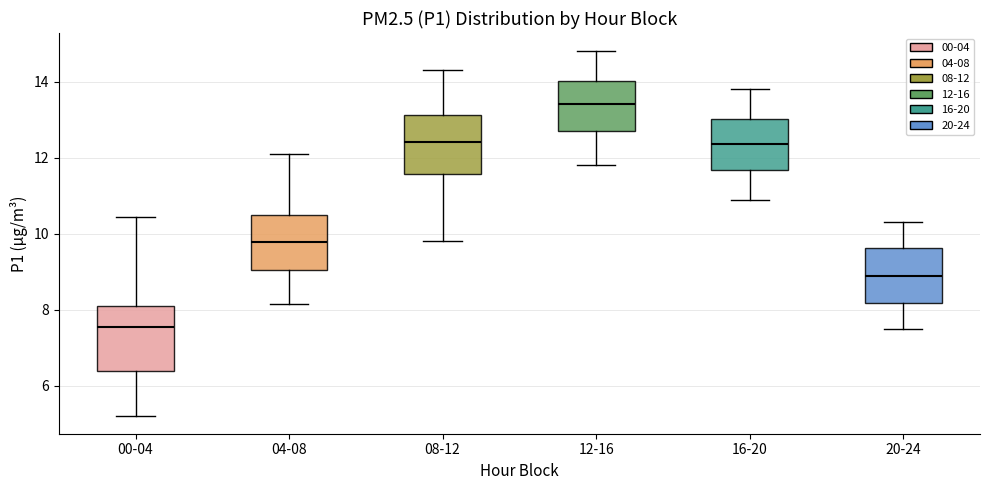

Where is the lower edge of the box for 16-20 on the y-axis? The values are not printed on the chart, so give them approximately, as read against the axis.

11.6